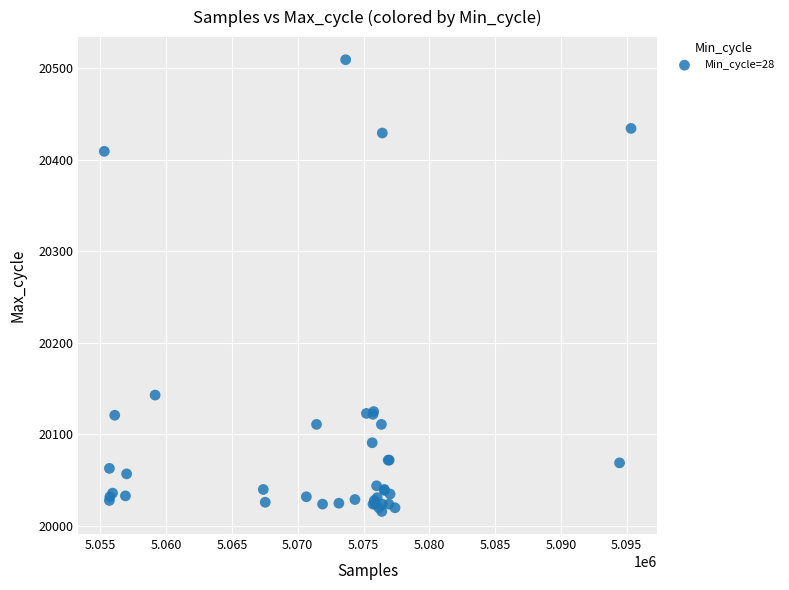

What Y value in the scatter plot is closest to 20262?

20143